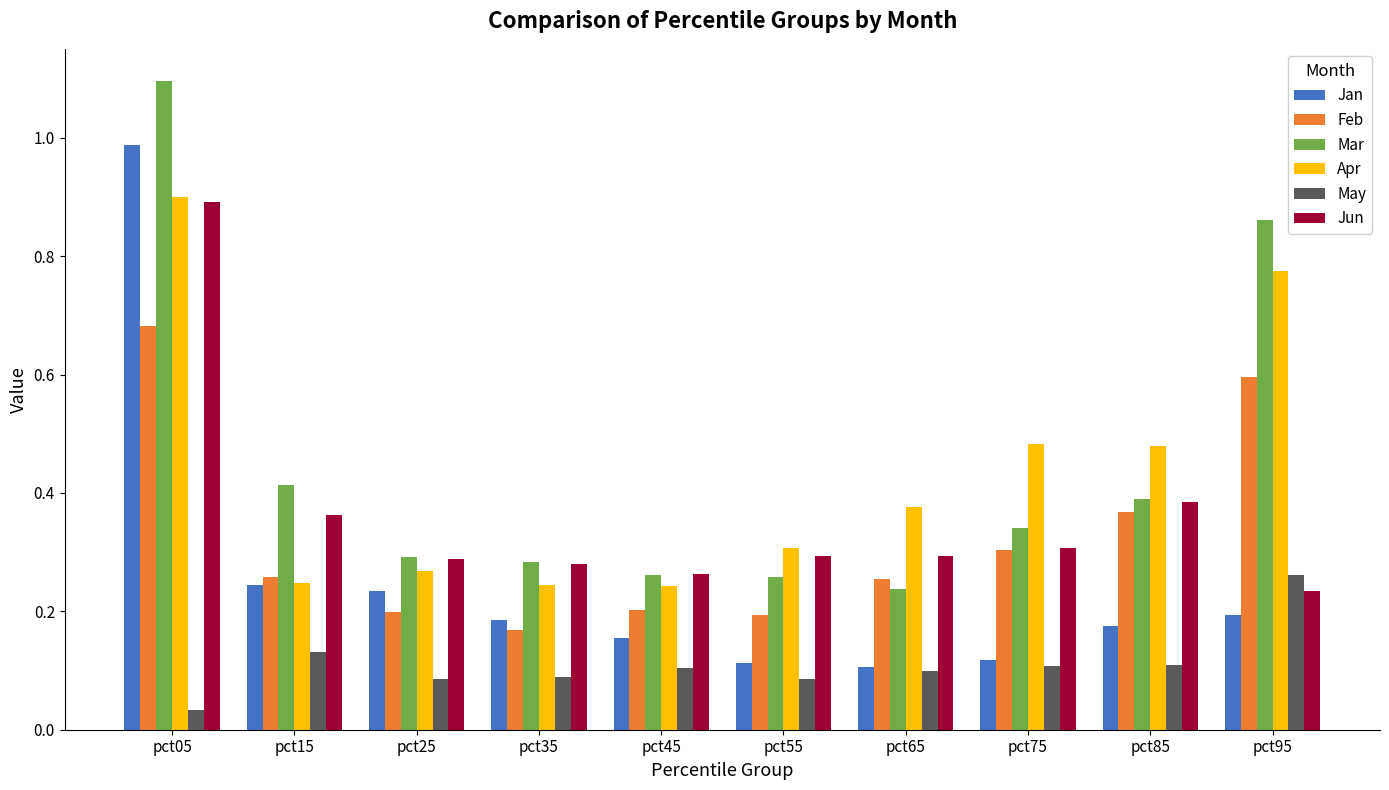

True or false: Jun has a value of 0.3 at pct25.

True